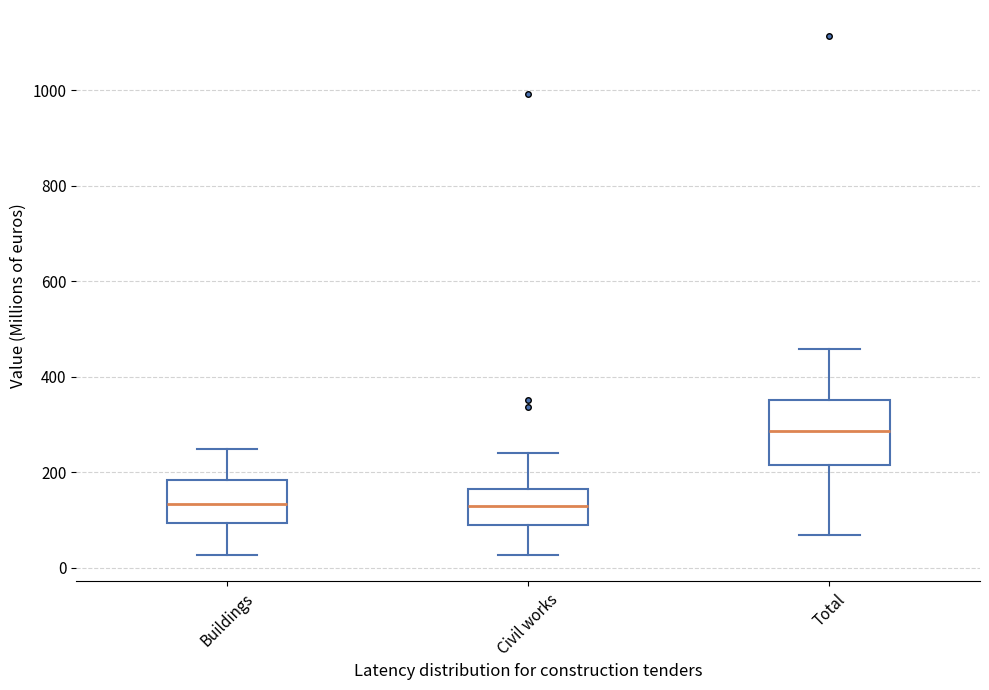

Which box is the tallest, from its lower edge to its upper edge?

Total